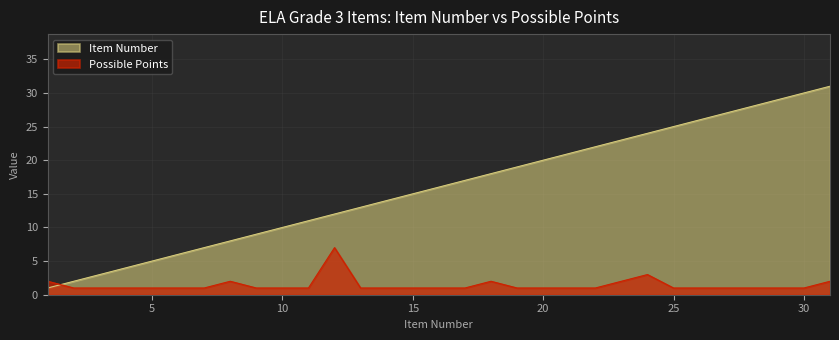

What is the sum of all Possible Points values?

44